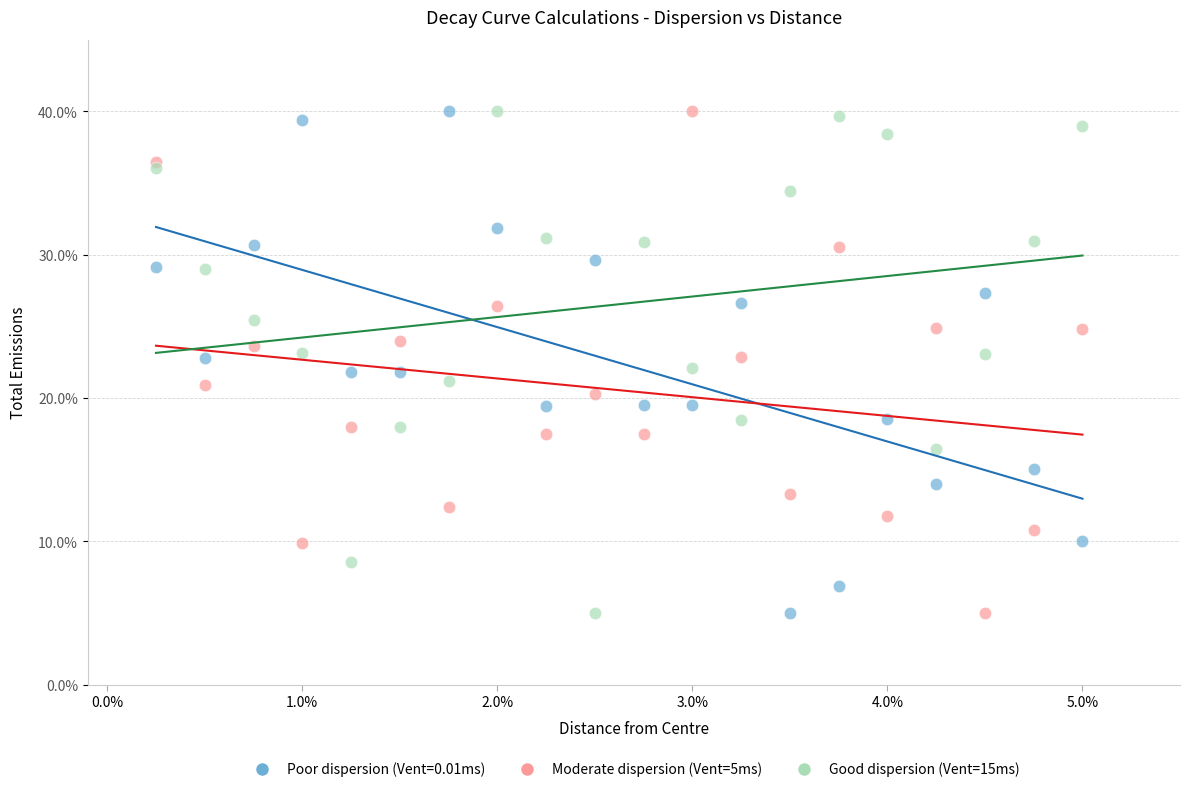

What are all the series names shown in the legend?

Poor dispersion (Vent=0.01ms), Moderate dispersion (Vent=5ms), Good dispersion (Vent=15ms)